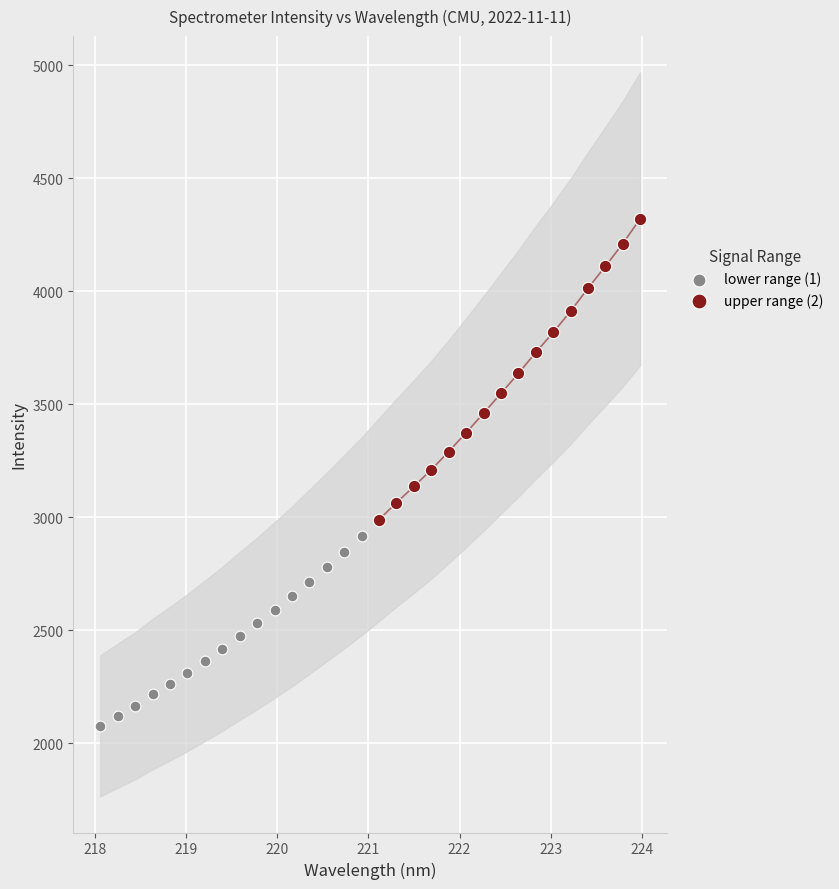

Which series has the largest Y range (max minus min)?

upper range (2)